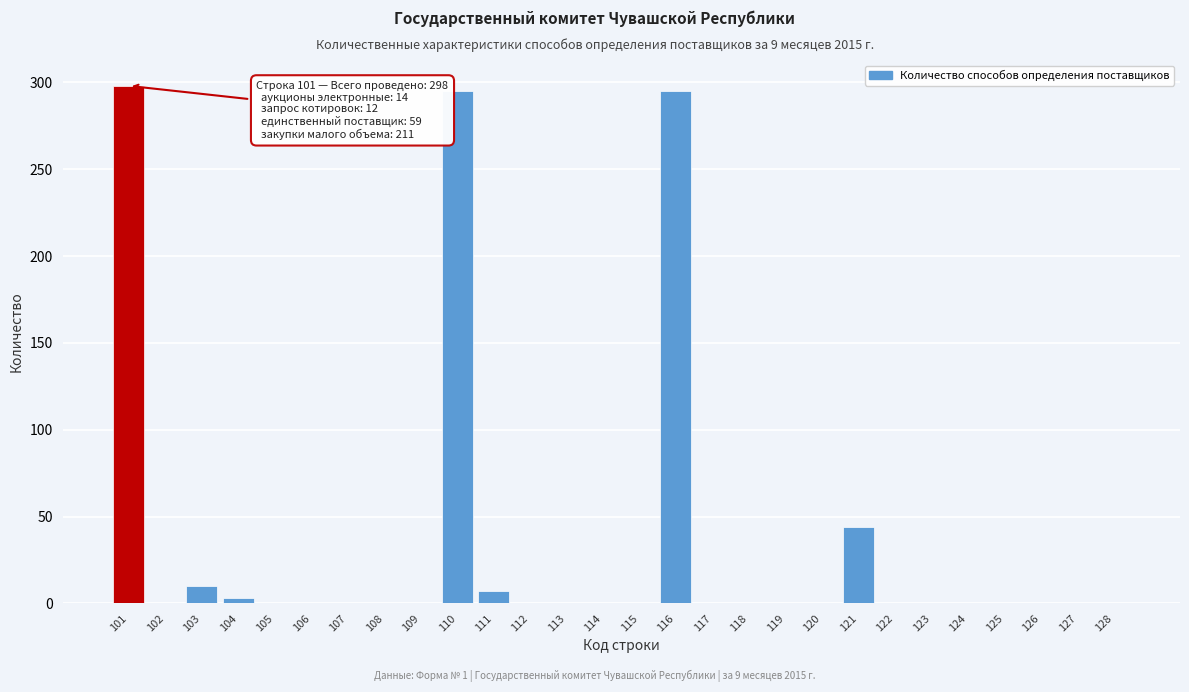

Reading right to left, transcribe all the data shown in this chart.

128=0	127=0	126=0	125=0	124=0	123=0	122=0	121=44	120=0	119=0	118=0	117=0	116=295	115=0	114=0	113=0	112=0	111=7	110=295	109=0	108=0	107=0	106=0	105=0	104=3	103=10	102=0	101=298